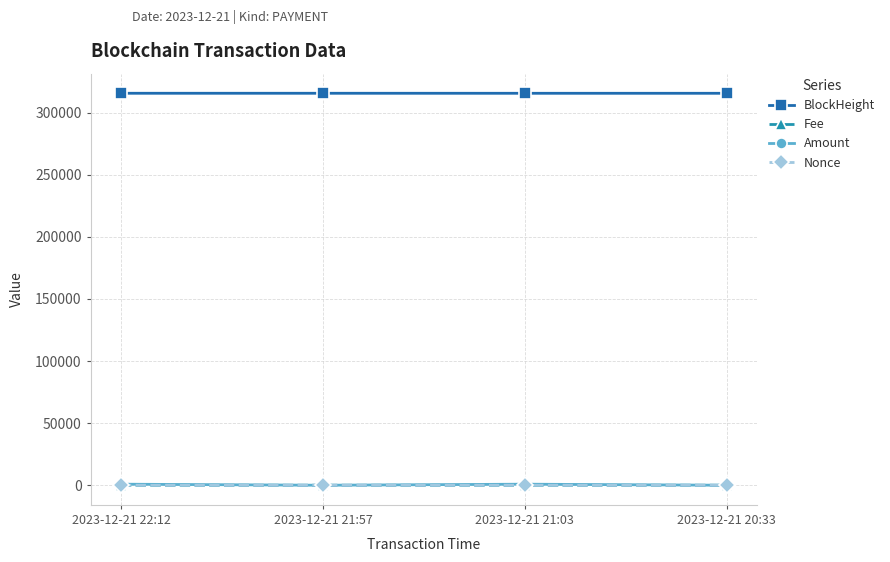

What is the label of the 1st point from the left?

2023-12-21 22:12